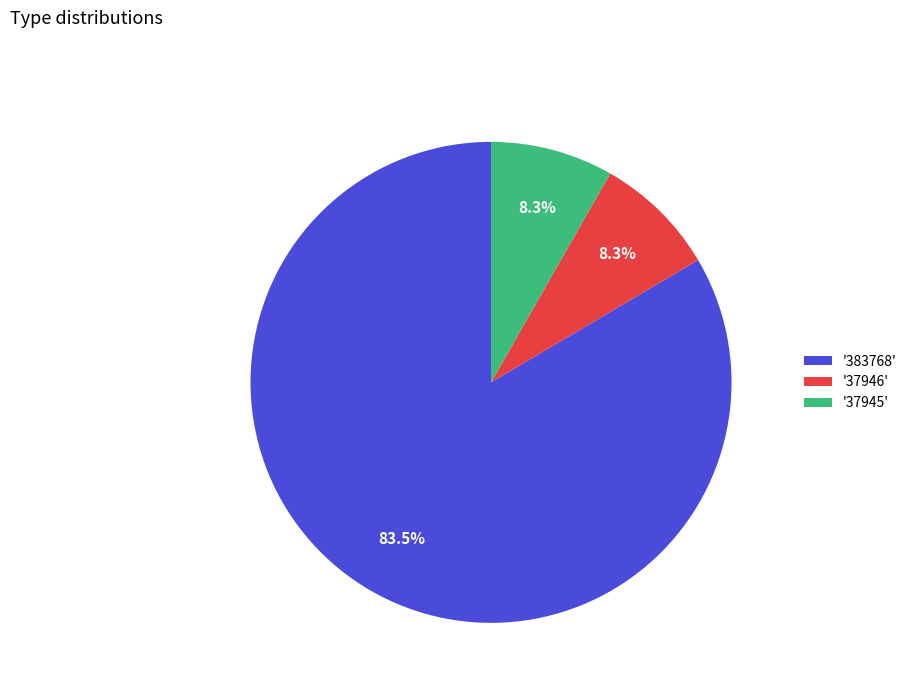

Approximately how many times larger is the value at '37945' compared to '37946'?

1.0